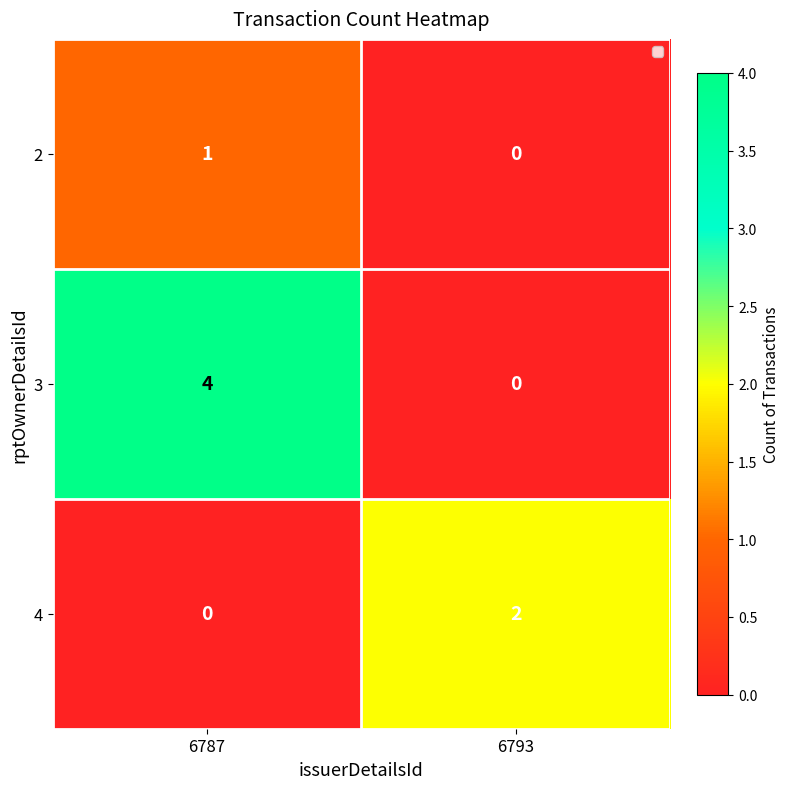

Reading left to right, list all the values displayed in this chart.

2: 1	0
3: 4	0
4: 0	2